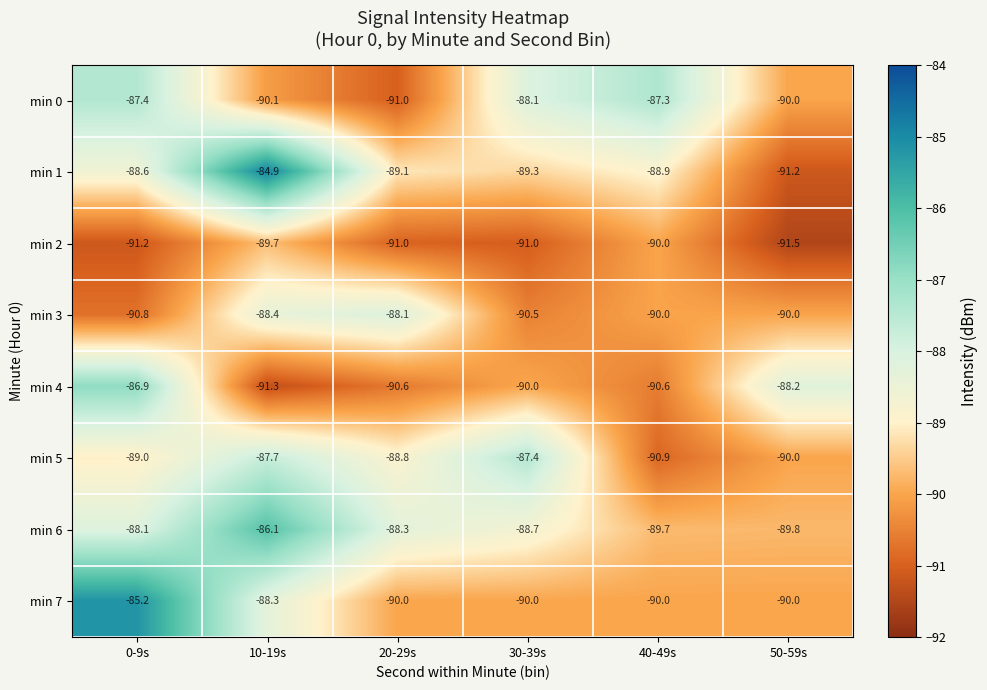

At 10-19s, list the series in order from largest to smallest.

min 1, min 6, min 5, min 7, min 3, min 2, min 0, min 4